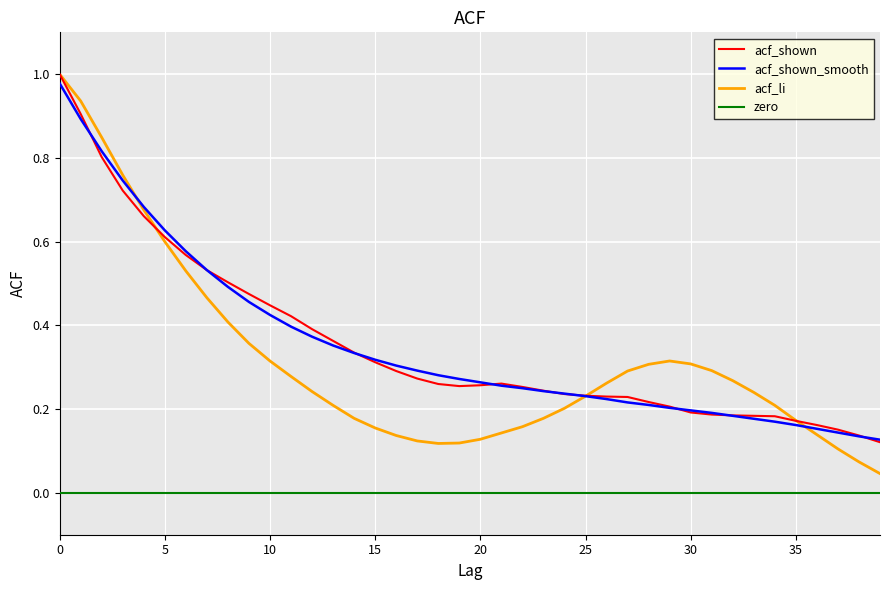

Read the acf_li value at 22.

0.2